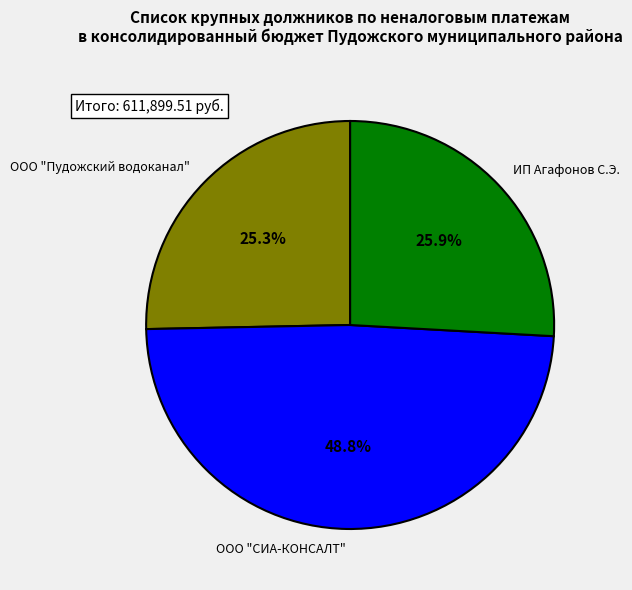

To the nearest percent, what is the combined percentage of ООО "Пудожский водоканал" and ООО "СИА-КОНСАЛТ"?

74%